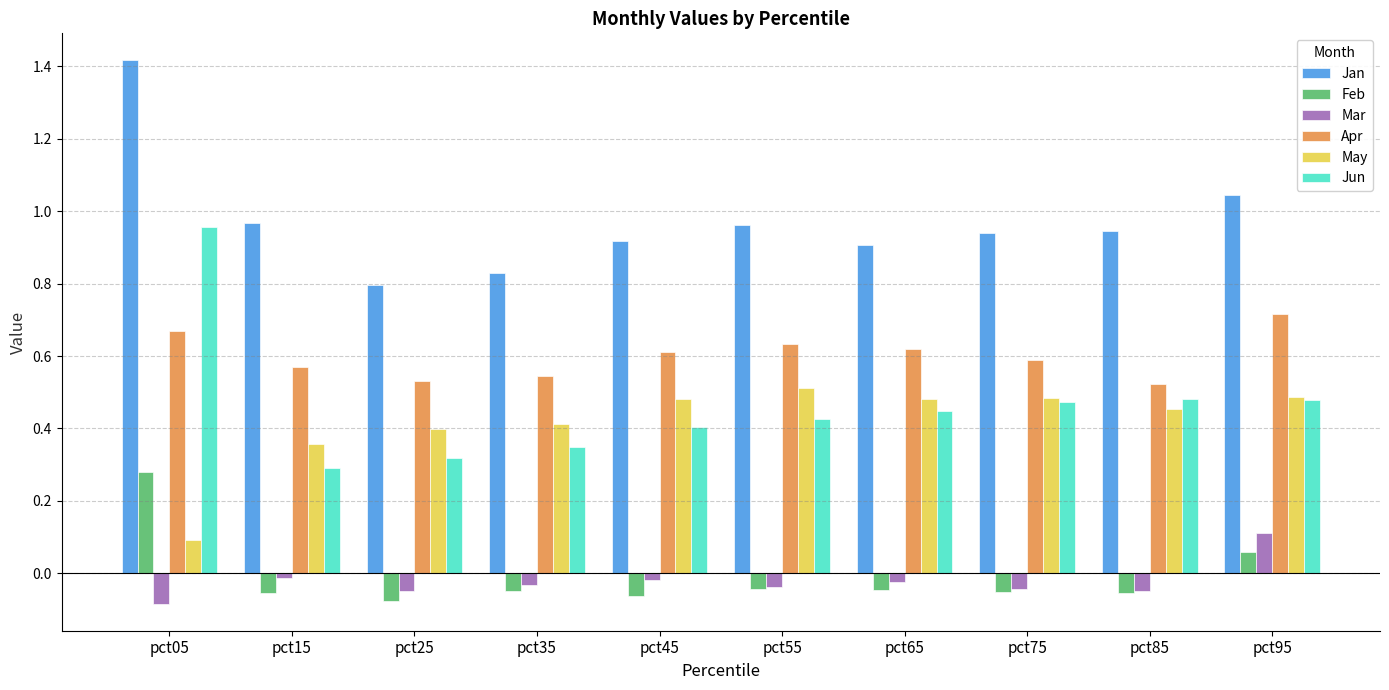

True or false: Jan has a value of 0.9 at pct85.

True